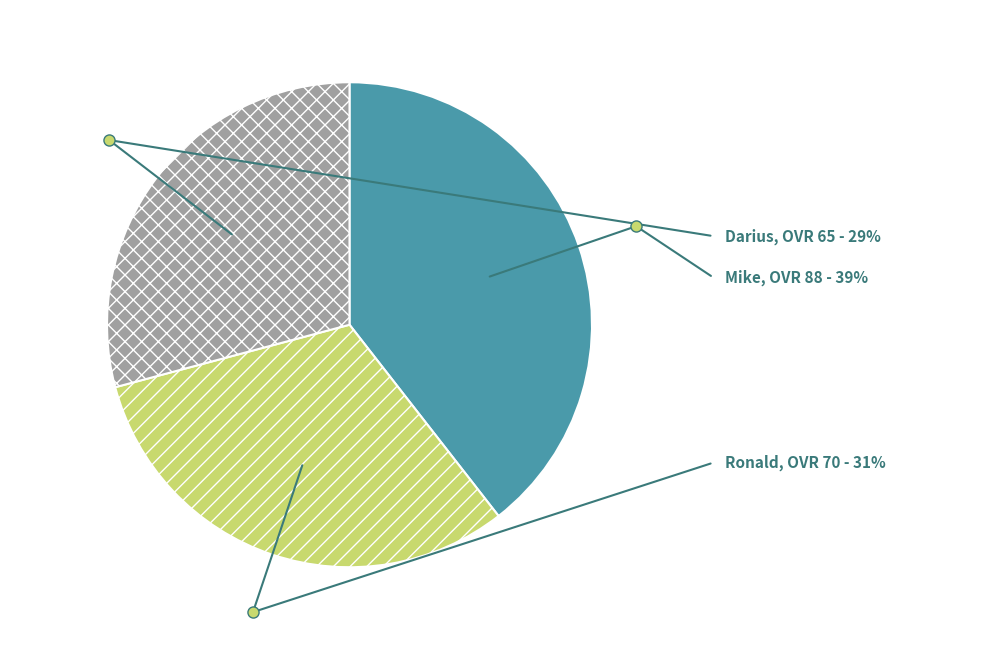

Rank the categories by value from highest to lowest.

Mike, Ronald, Darius